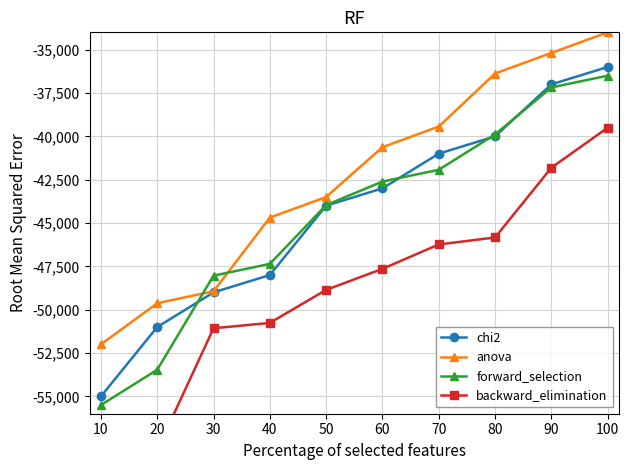

What are all the series names shown in the legend?

chi2, anova, forward_selection, backward_elimination